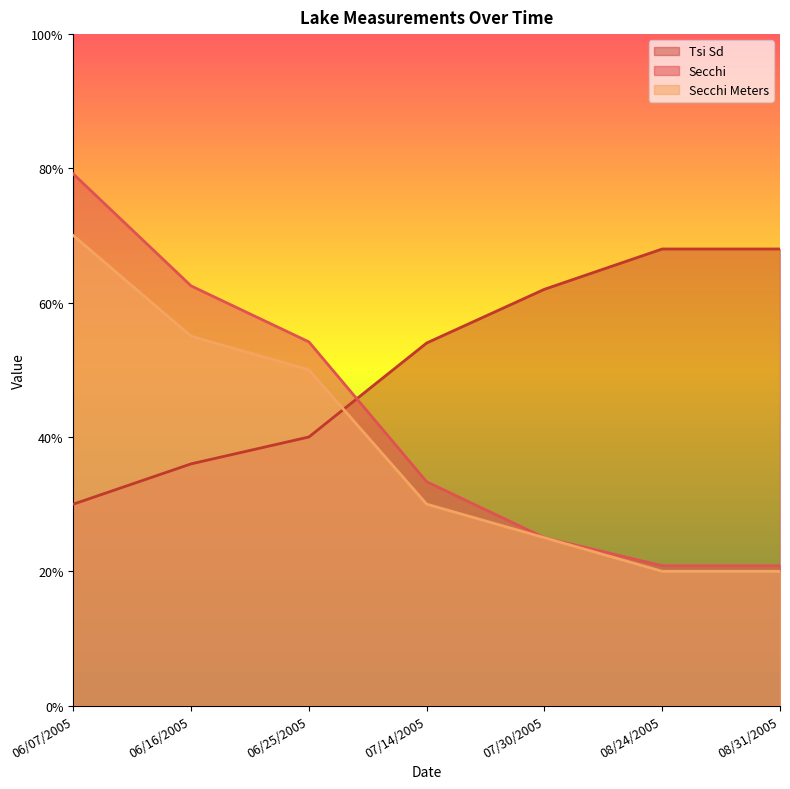

What is the label of the 1st point from the left?

06/07/2005